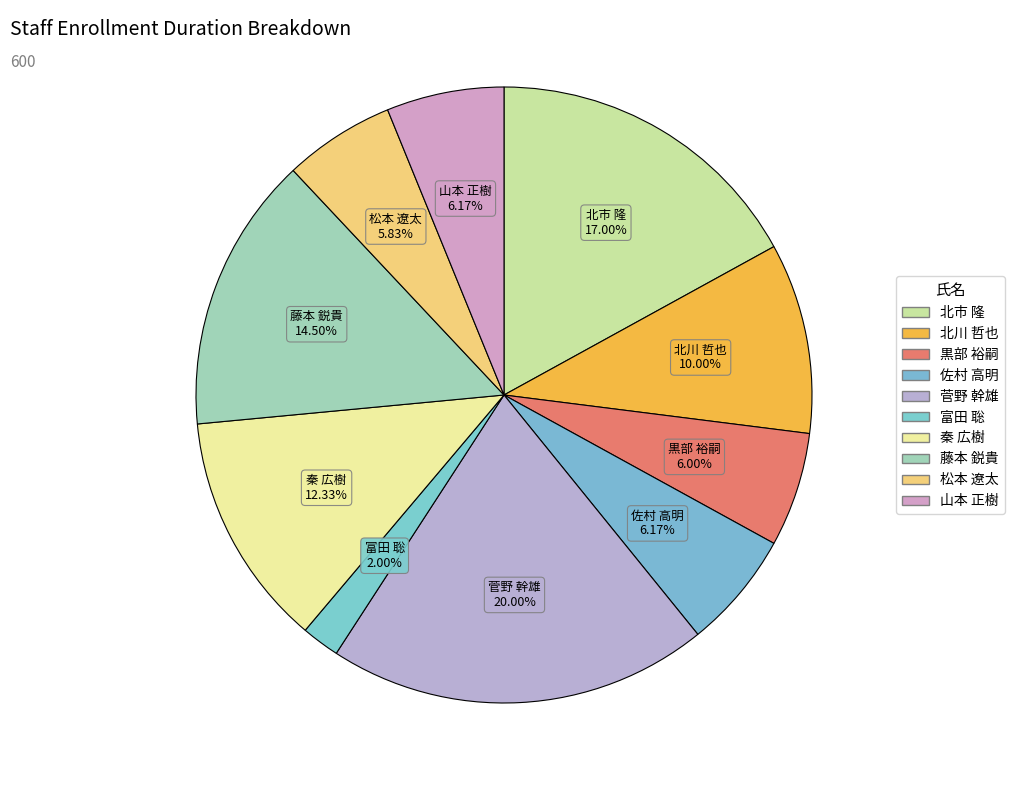

How many slices are in this pie chart?

10